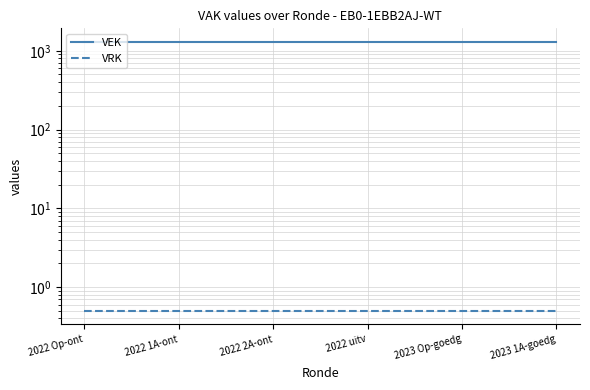

At 2023 1A-goedg, list the series in order from largest to smallest.

VEK, VRK